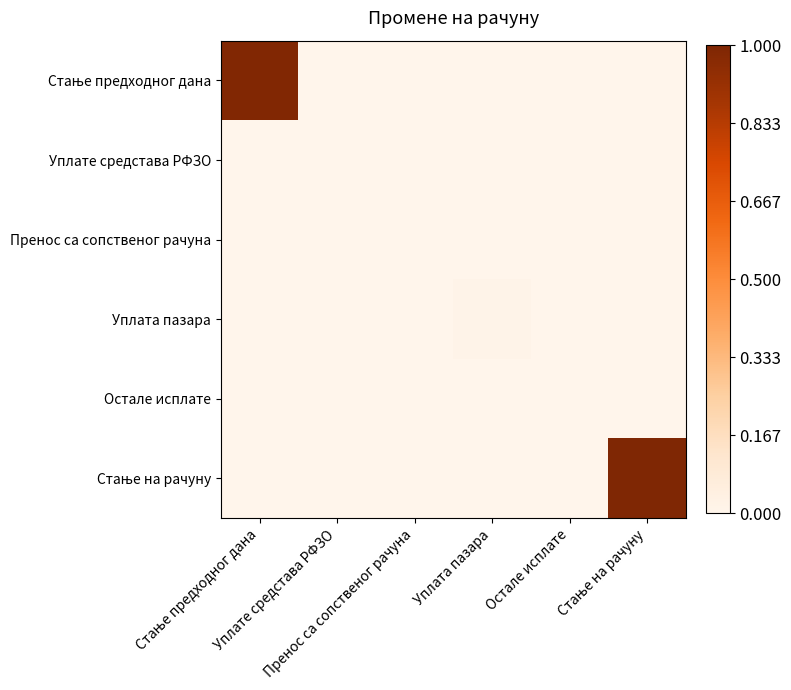

Between Стање на рачуну and Уплате средстава РФЗО, which is larger?

Стање на рачуну